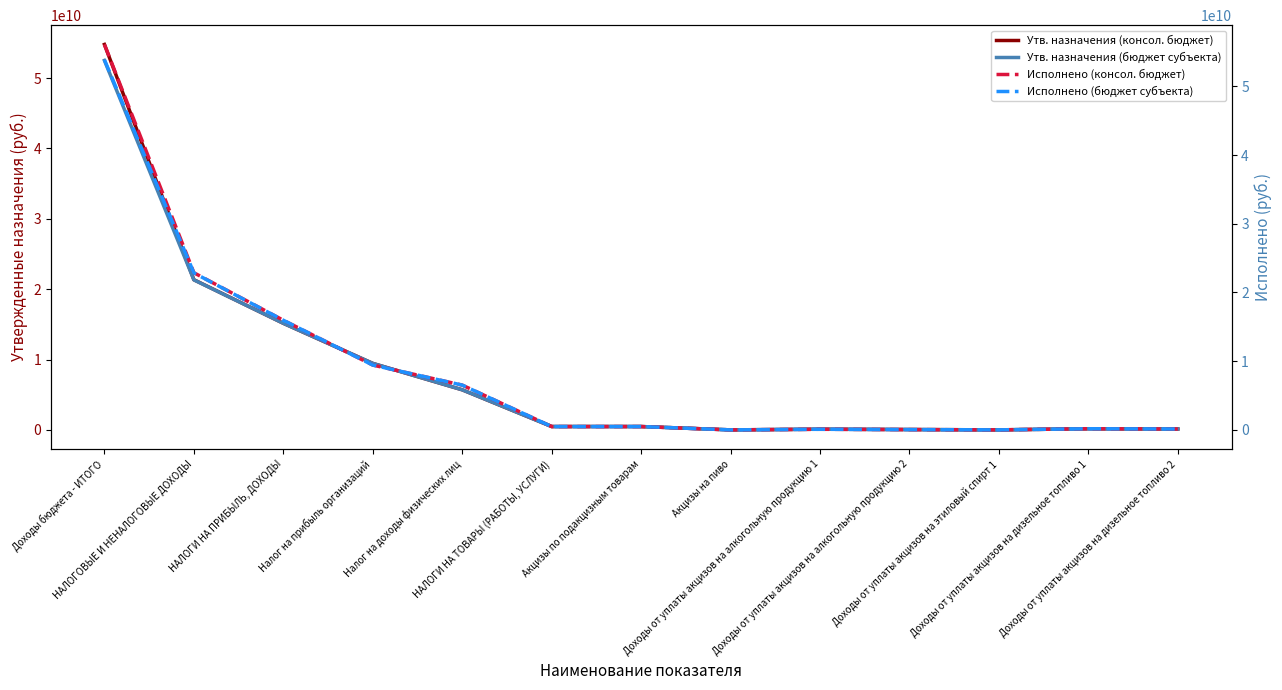

Between which two adjacent categories do Исполнено (бюджет субъекта) and Утв. назначения (бюджет субъекта) first intersect?

НАЛОГИ НА ПРИБЫЛЬ, ДОХОДЫ and Налог на прибыль организаций